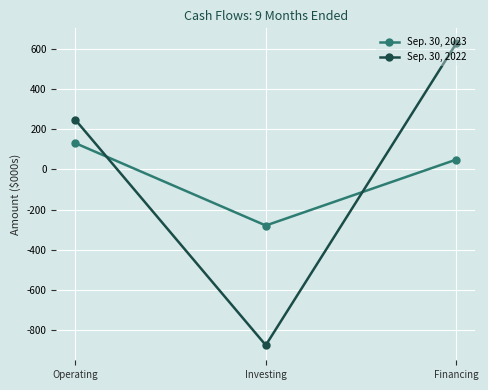

How many values in the Sep. 30, 2022 series are below 247?

1